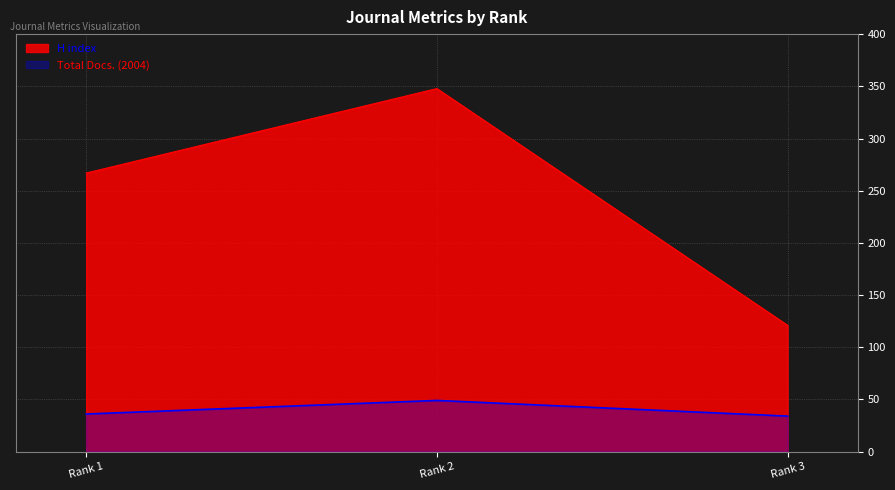

What is the difference between the Total Docs. (2004) values at Rank 2 and Rank 1?

13